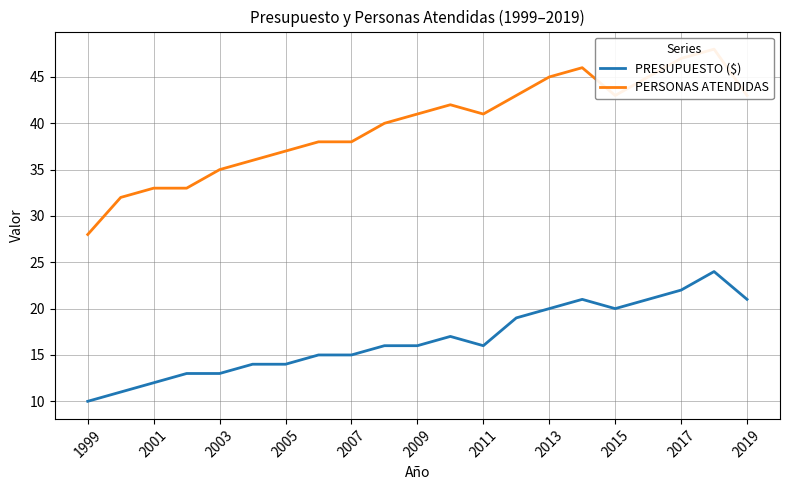

The PRESUPUESTO ($) series shows 20 at 2013. True or false?

True